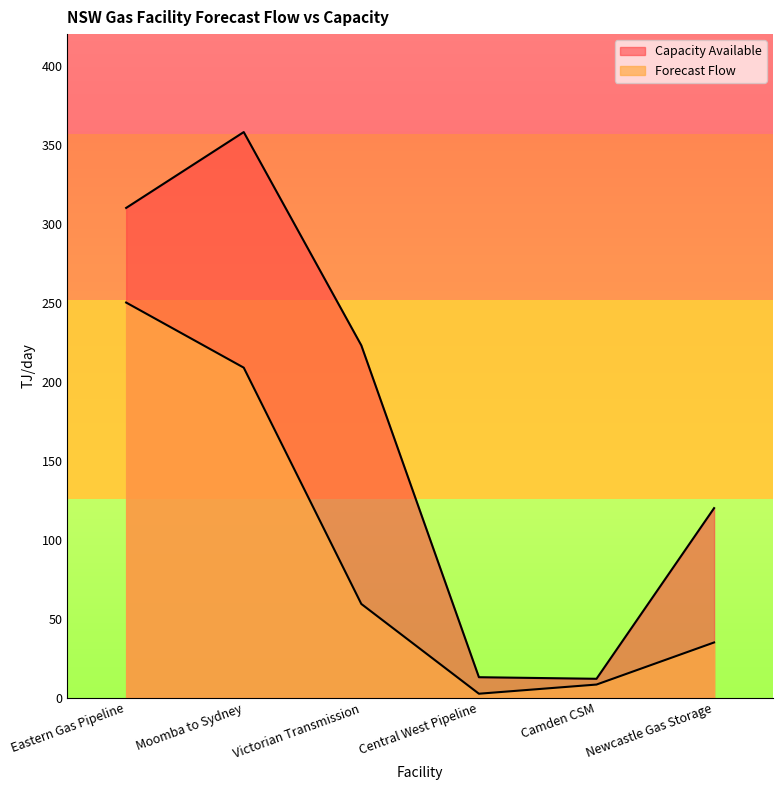

How many lines are shown in the chart?

2